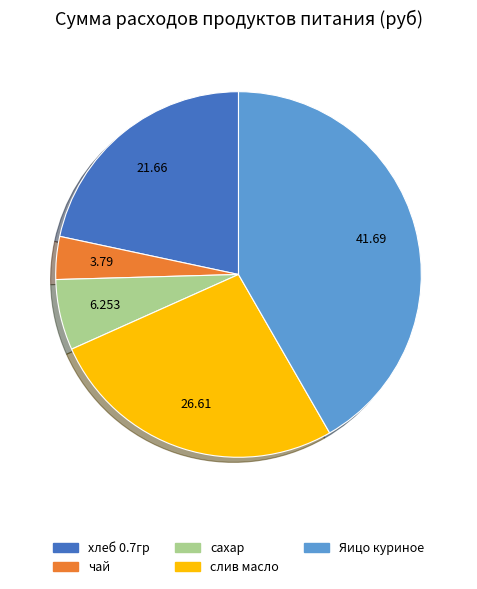

Count the number of slices in the pie.

5